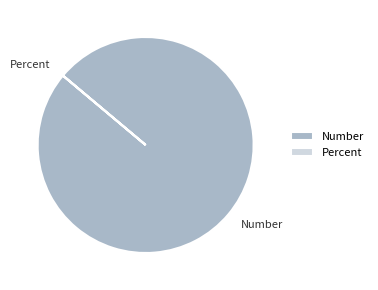

Which category has the biggest portion of the pie?

Number